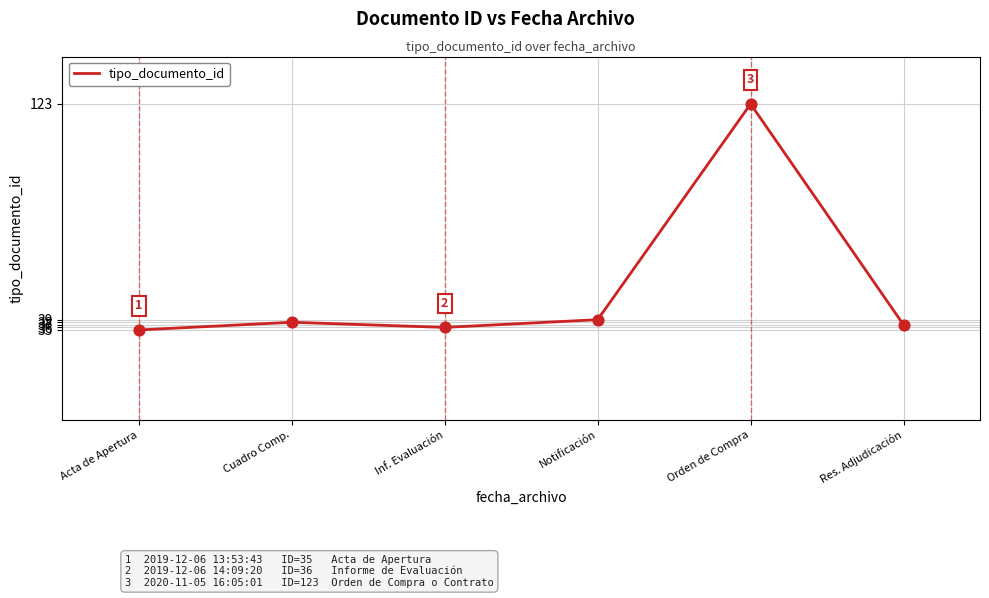

What is the ratio of the value at Notificación to the value at Cuadro Comp.?

1.0